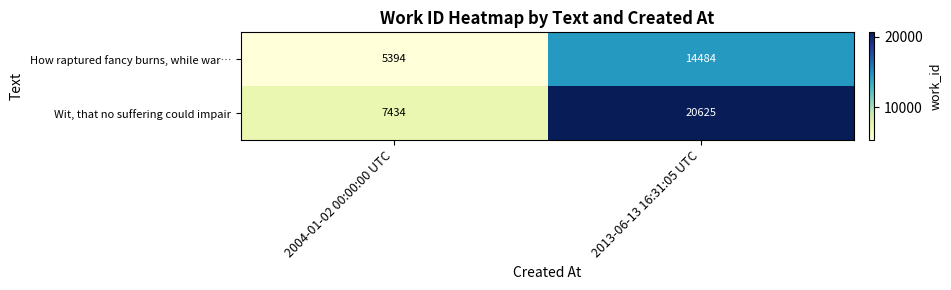

What is the total value across all series at 2004-01-02 00:00:00 UTC?

12828